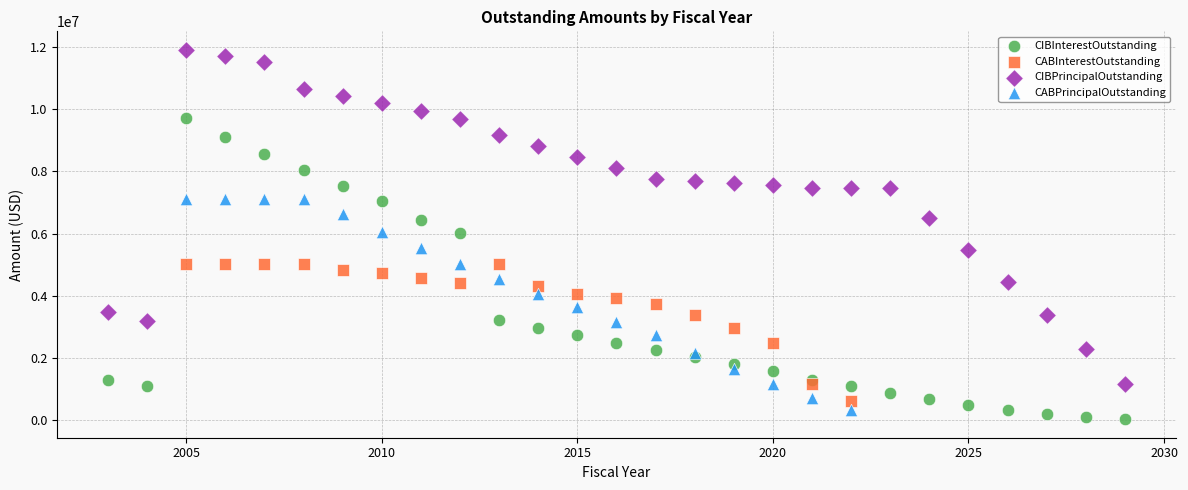

What are all the series names shown in the legend?

CIBInterestOutstanding, CABInterestOutstanding, CIBPrincipalOutstanding, CABPrincipalOutstanding